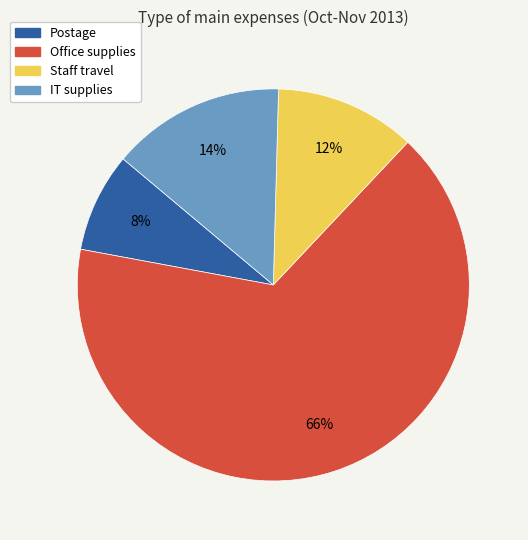

Count the number of slices in the pie.

4